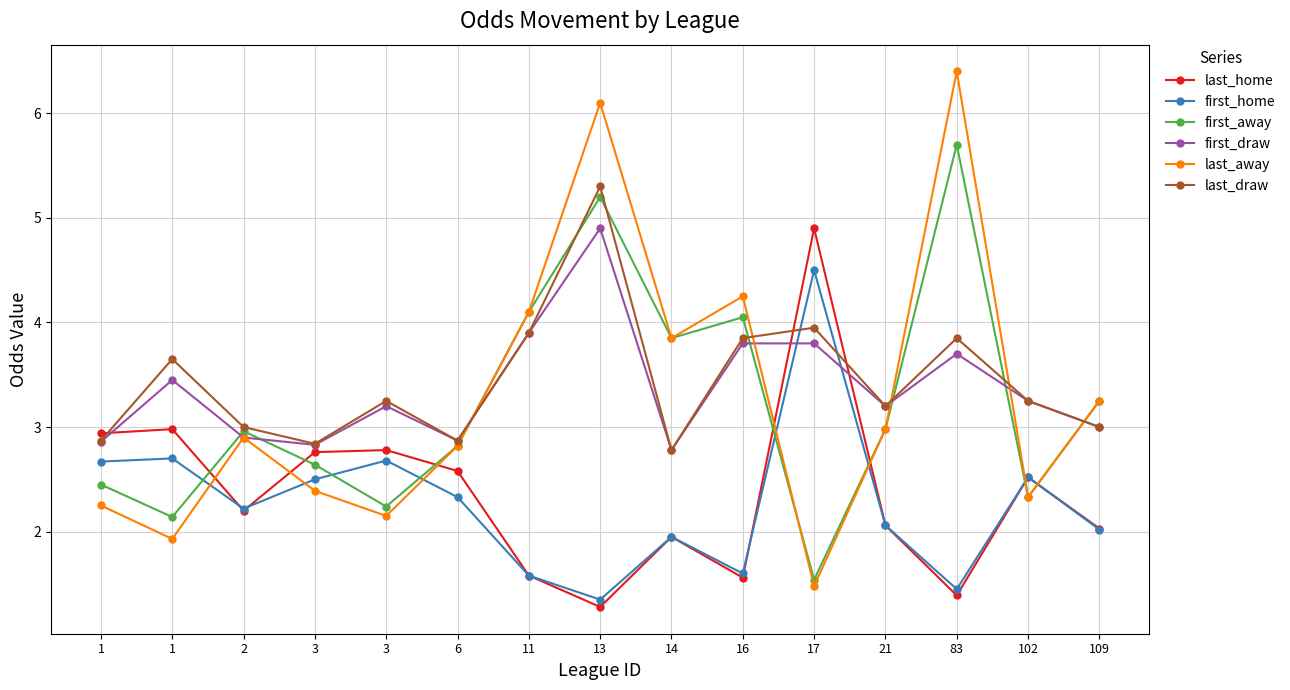

What is the value of the first_away point at the 14th from the left?

2.3